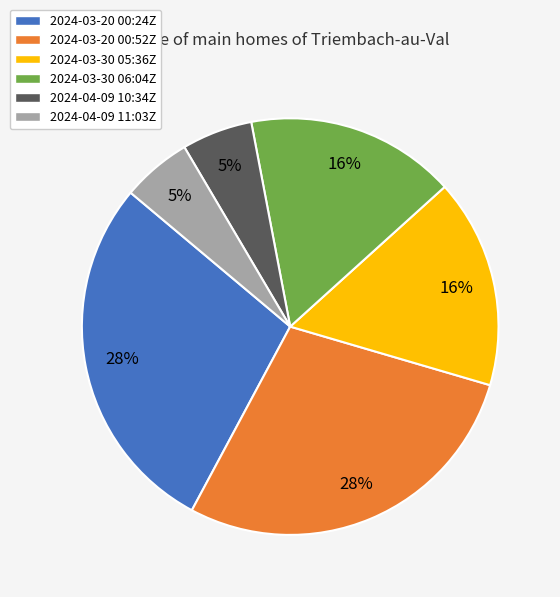

Is it true that 2024-03-20 00:52Z is 28% of the pie?

True